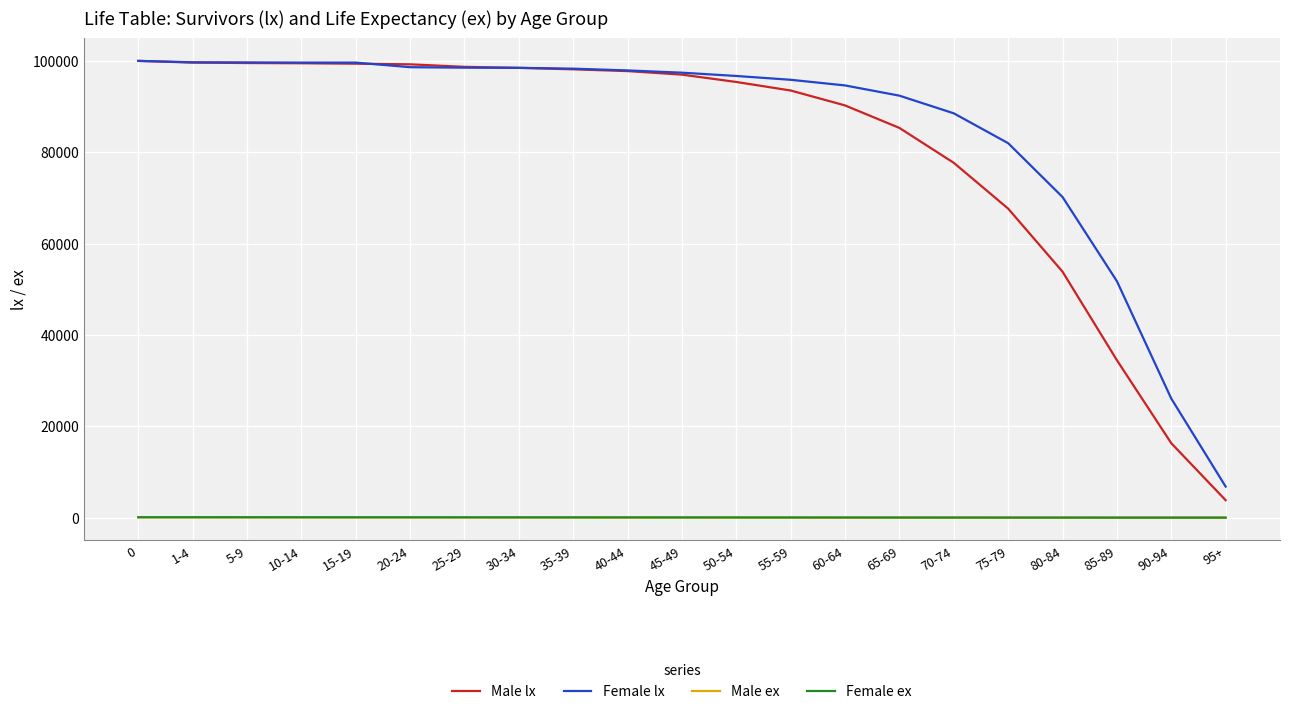

Which series changed the most between 15-19 and 85-89?

Male lx